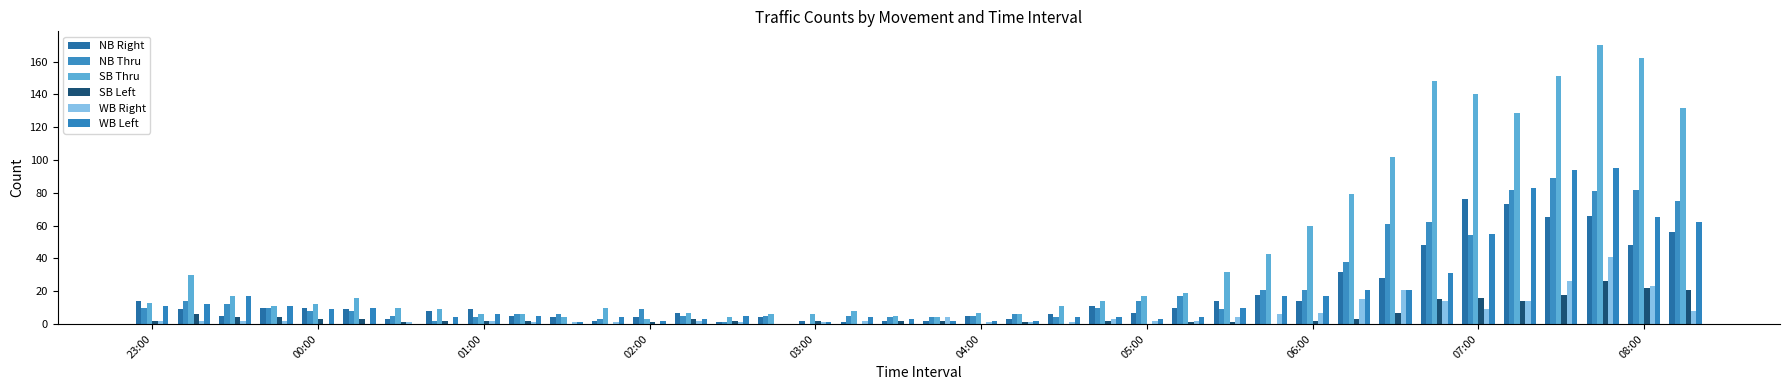

How many groups of bars are there?

38